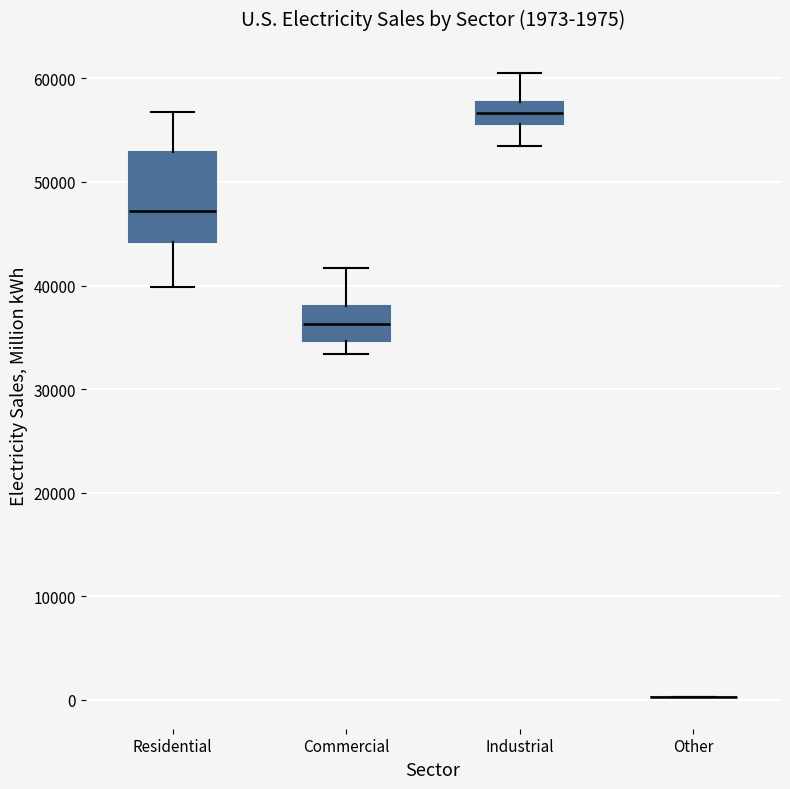

Which box is the tallest, from its lower edge to its upper edge?

Residential